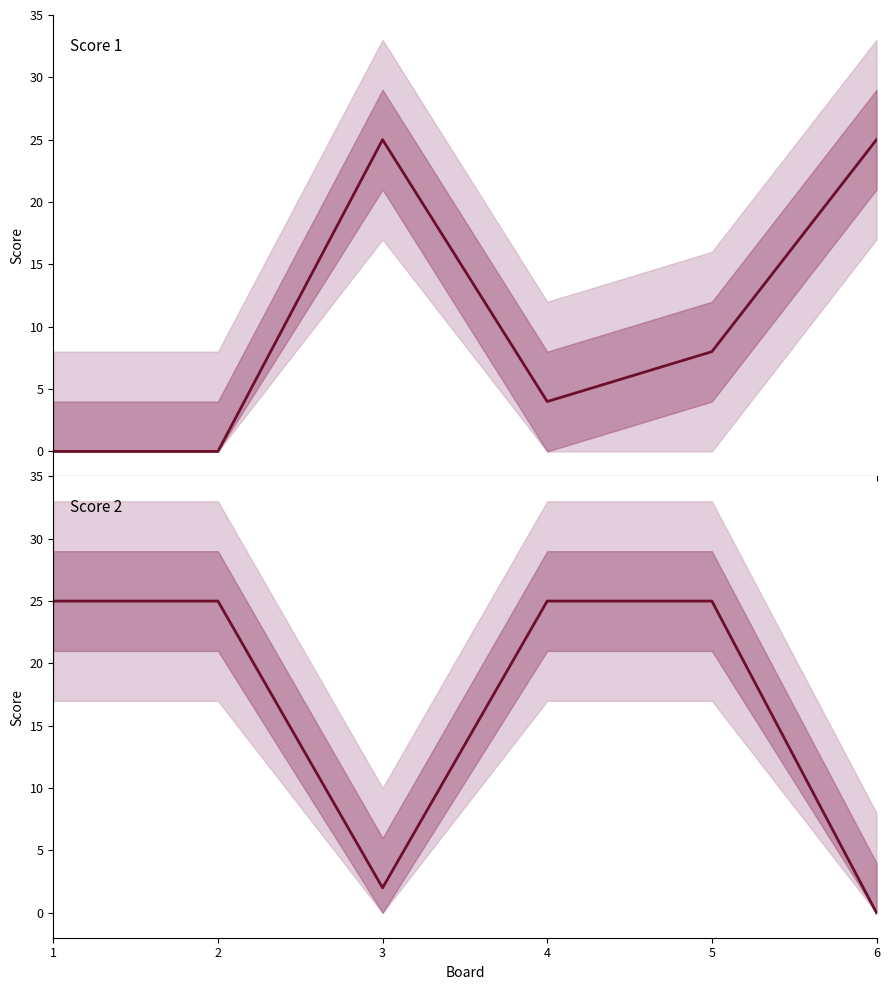

The value of Score 2 at 6 is 0. True or false?

True